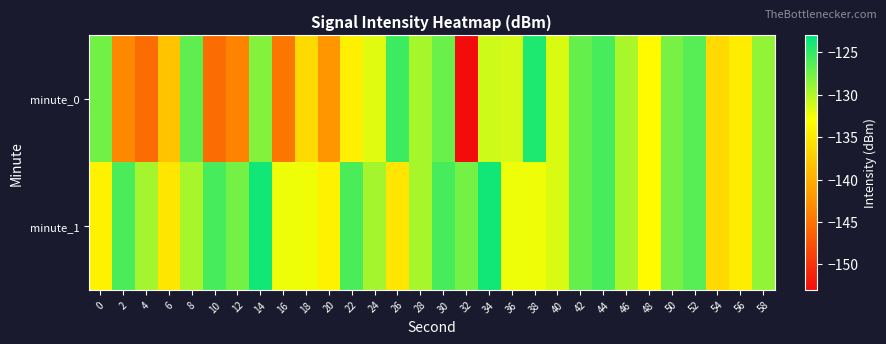

Reading left to right, what are all the values shown in this chart?

minute_0: 0=-127.5	2=-143.3	4=-145.4	6=-138.2	8=-126.7	10=-145.5	12=-143.6	14=-128.2	16=-144.7	18=-136.2	20=-142.1	22=-134.4	24=-131.8	26=-125.4	28=-129.5	30=-127.2	32=-152.9	34=-131.1	36=-131.3	38=-124.2	40=-131.5	42=-127.0	44=-125.8	46=-129.7	48=-133.4	50=-127.7	52=-126.4	54=-136.3	56=-134.6	58=-128.7
minute_1: 0=-134.1	2=-126.0	4=-129.4	6=-135.1	8=-129.6	10=-125.8	12=-127.6	14=-123.7	16=-132.3	18=-132.4	20=-134.1	22=-126.0	24=-129.4	26=-135.1	28=-129.6	30=-125.8	32=-127.6	34=-123.7	36=-132.3	38=-132.4	40=-131.5	42=-127.0	44=-125.8	46=-129.7	48=-133.4	50=-127.7	52=-126.4	54=-136.3	56=-134.6	58=-128.7